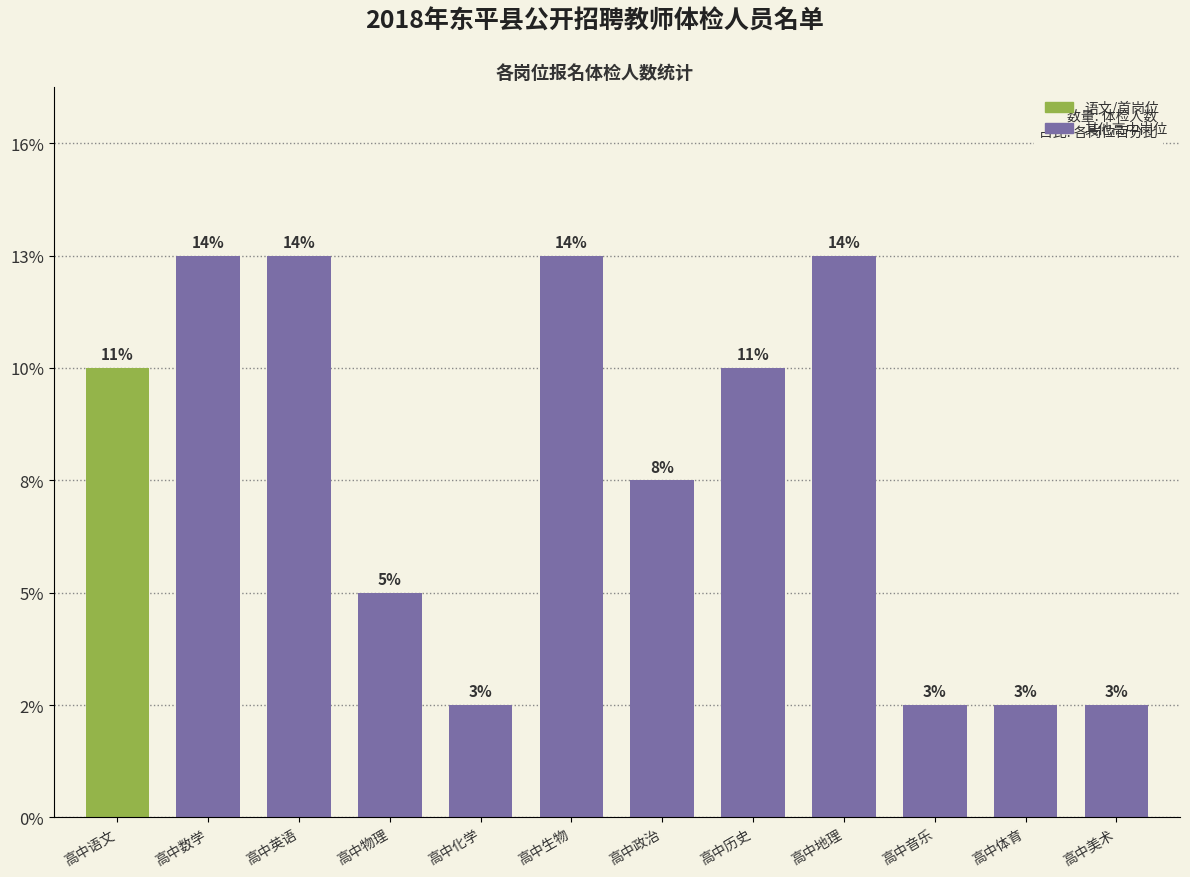

How many series are shown in this chart?

1